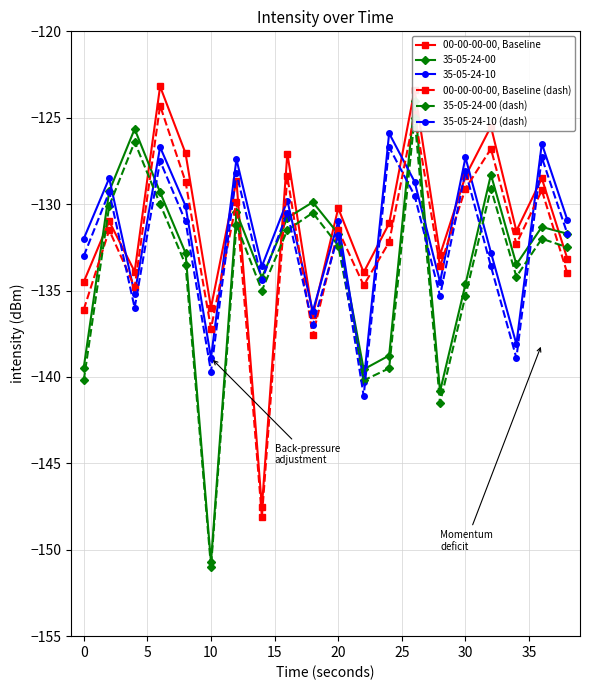

Which series has the widest spread of values?

35-05-24-00 (dash)